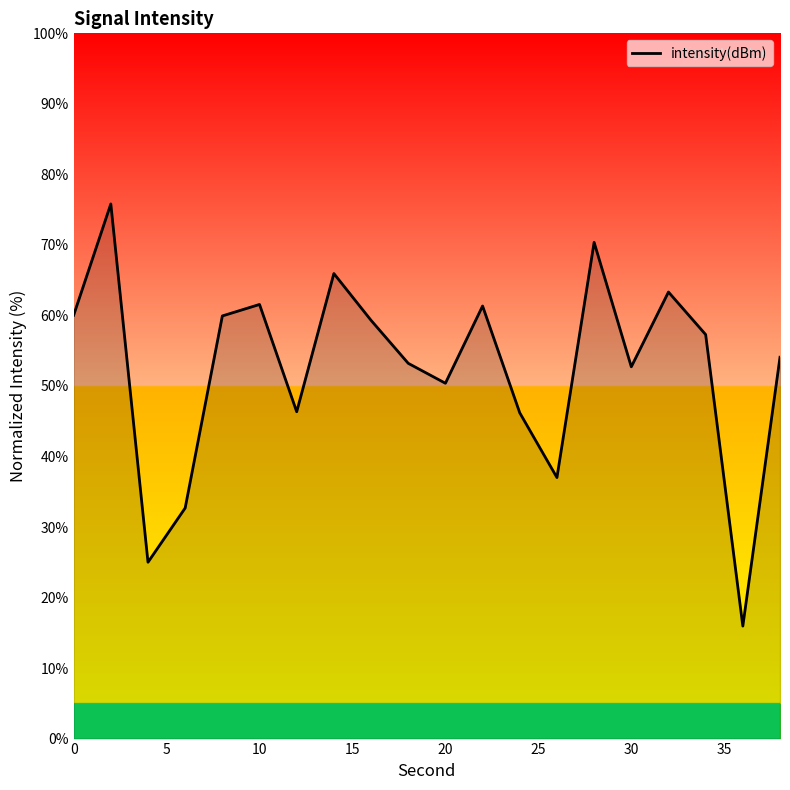

What is the difference between the maximum and minimum values?

59.9